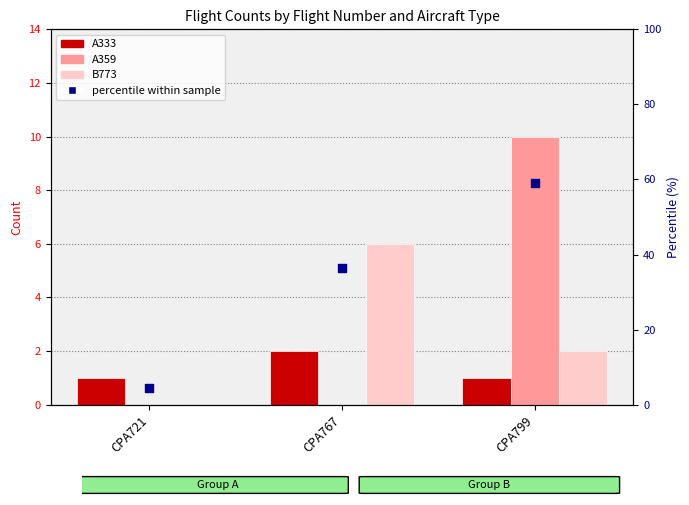

At which category is the sum across all series the highest?

CPA799